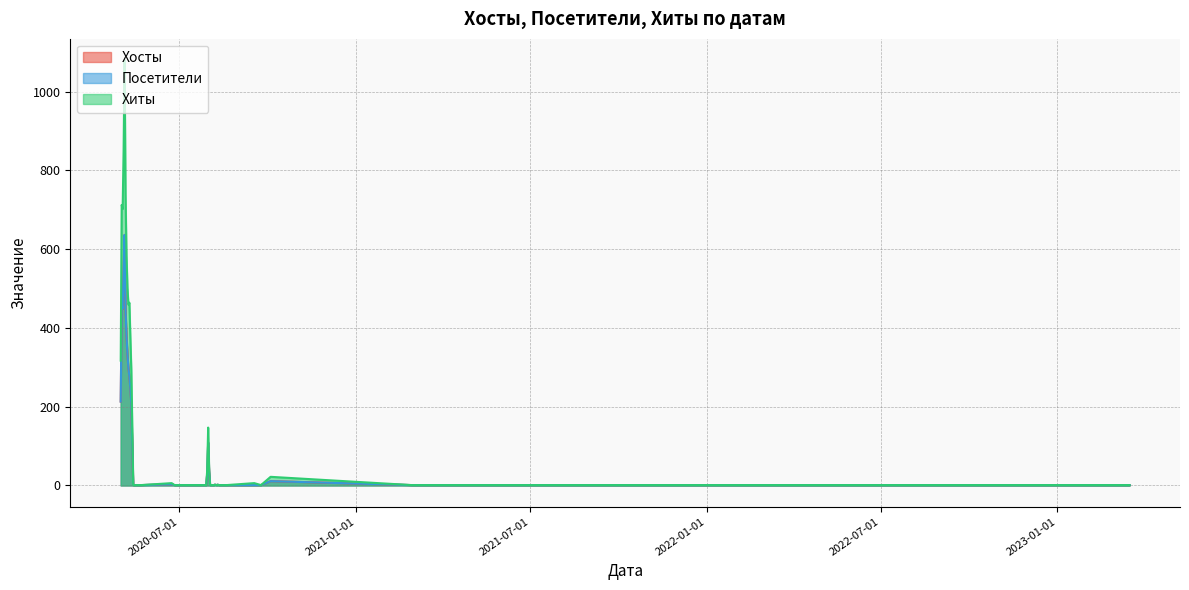

How many interior local valleys does the Посетители series have?

2